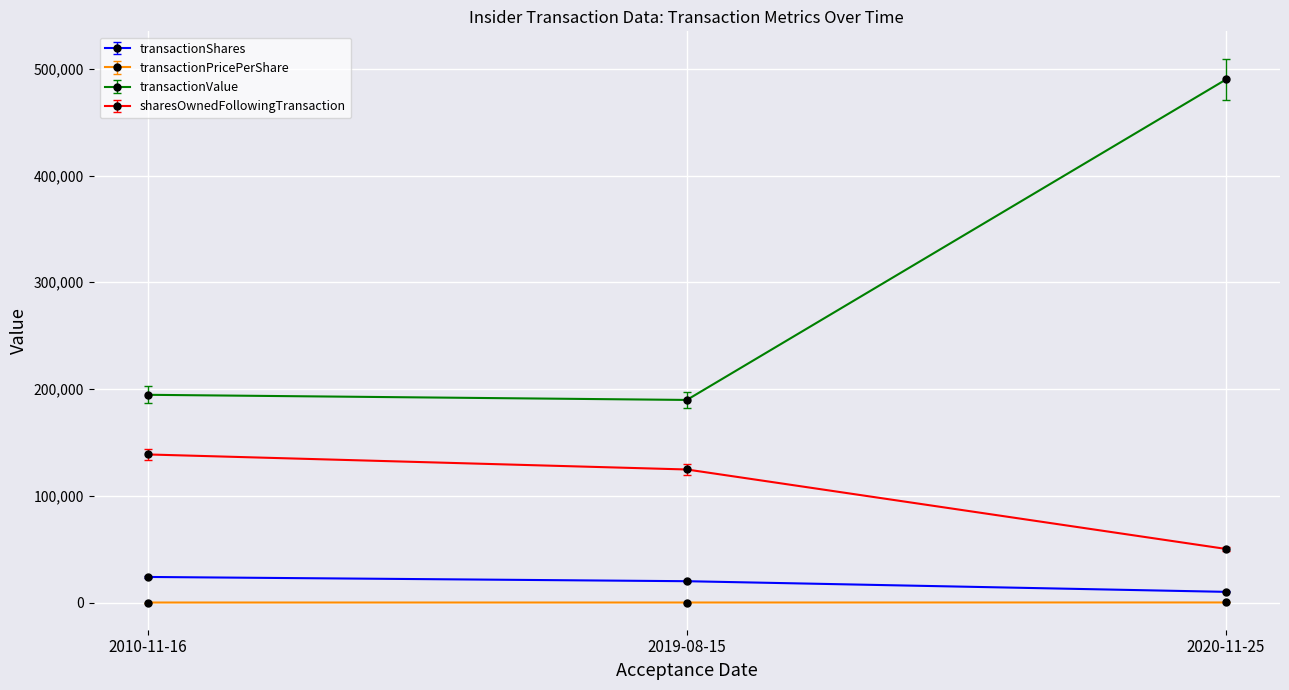

At which label does transactionValue reach its minimum?

2019-08-15